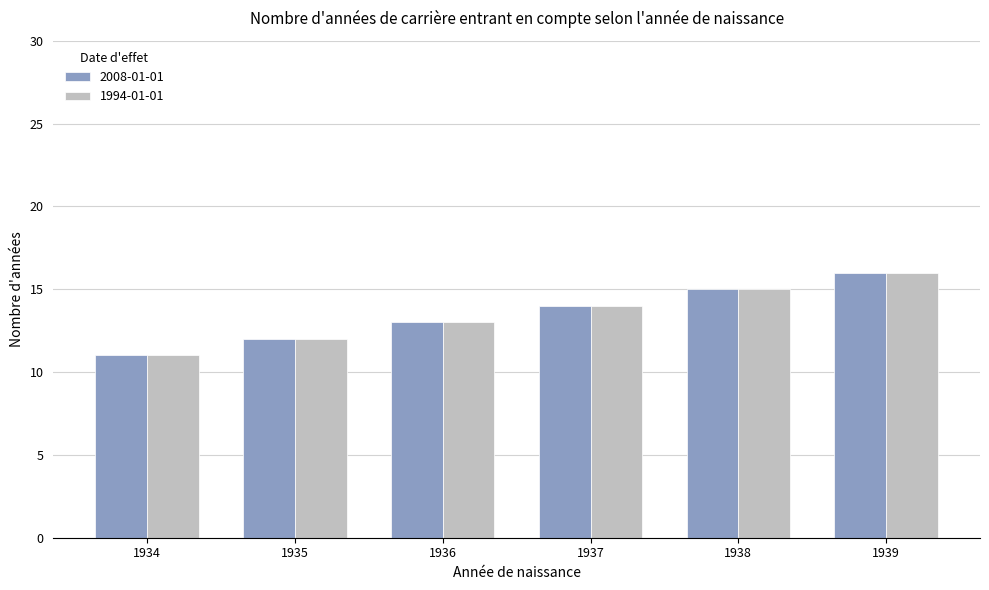

The 2008-01-01 series shows 20 at 1937. True or false?

False